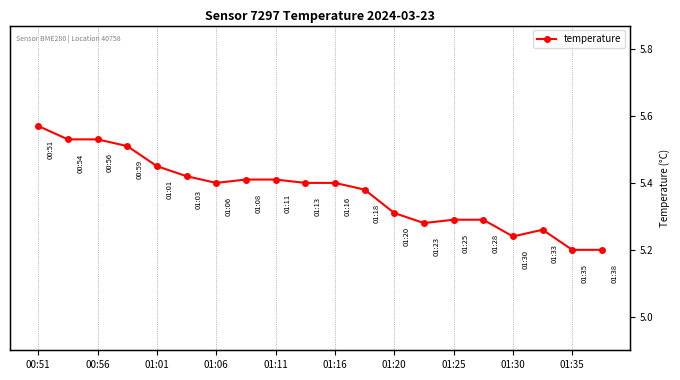

Reading right to left, list all the values displayed in this chart.

5.2	5.2	5.3	5.2	5.3	5.3	5.3	5.3	5.4	5.4	5.4	5.4	5.4	5.4	5.4	5.5	5.5	5.5	5.5	5.6